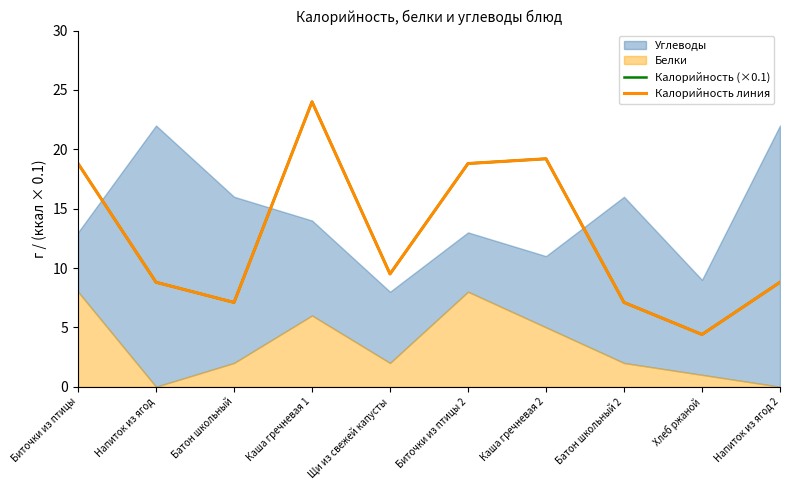

At which category is the sum across all series the highest?

Каша гречневая 1